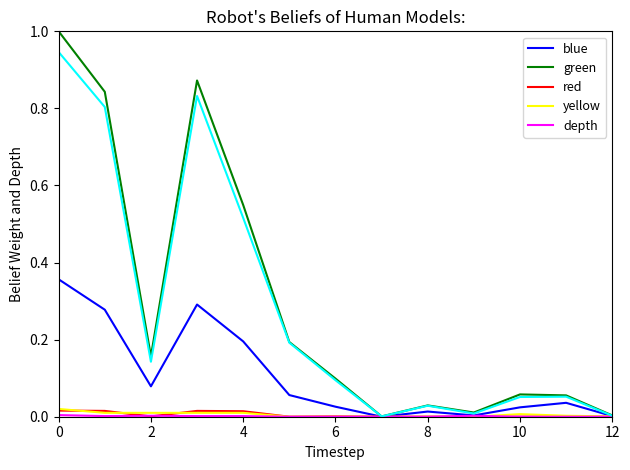

What is the greatest value displayed?

1.0